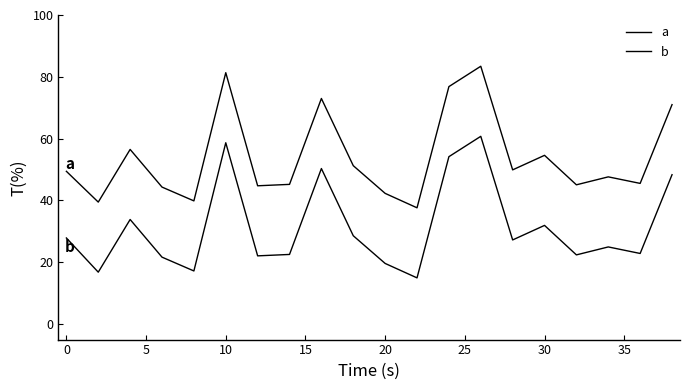

How many lines are shown in the chart?

2